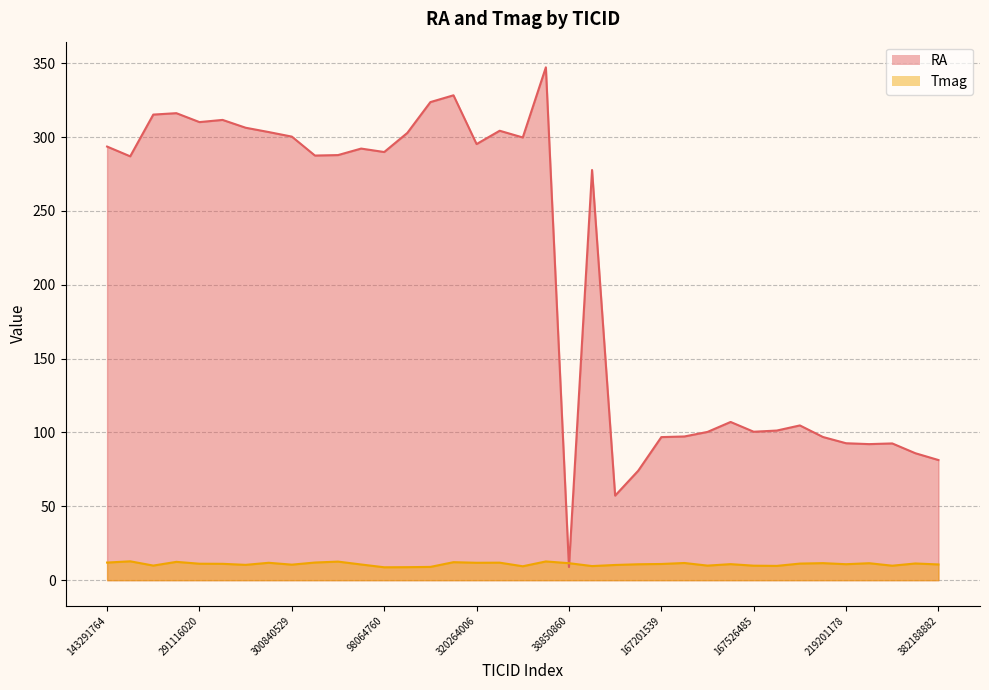

What is the minimum value for Tmag?

8.7